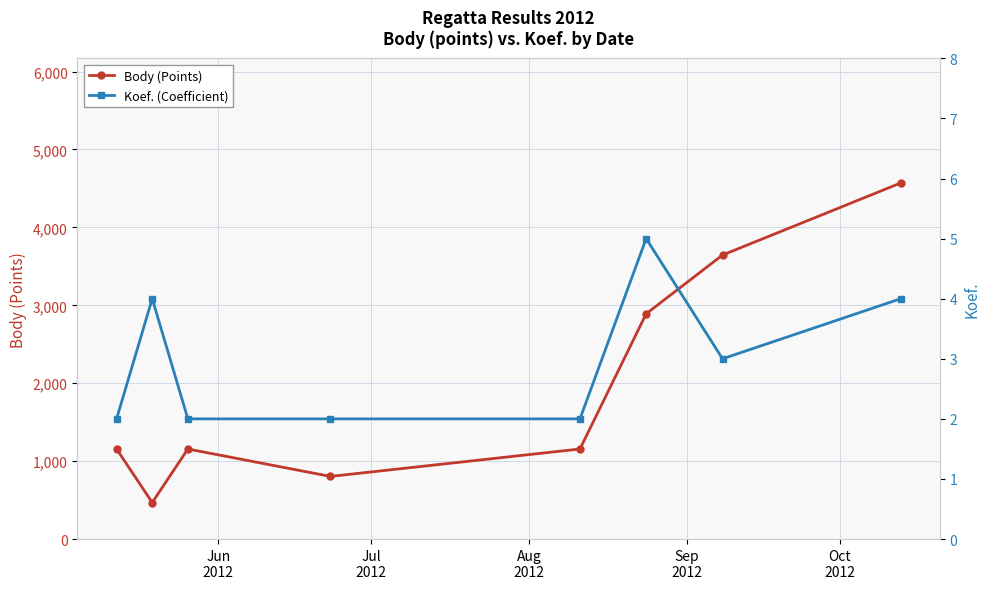

In Body (Points), how many points are lower than both neighbors (excluding endpoints)?

2